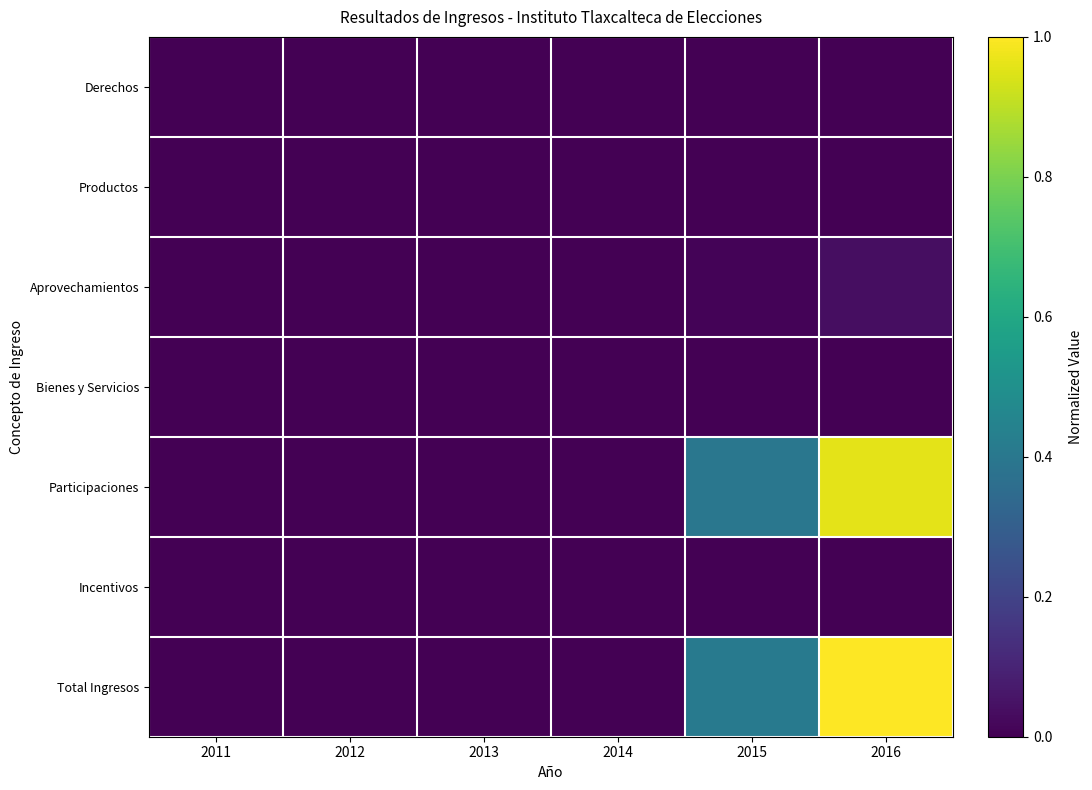

At which category does the chart reach its peak across all series?

2016